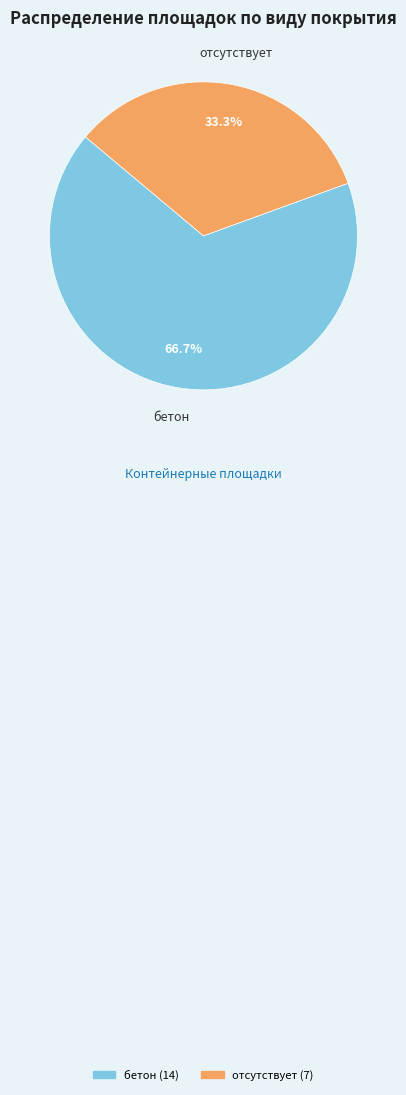

Rank the categories by value from lowest to highest.

отсутствует, бетон